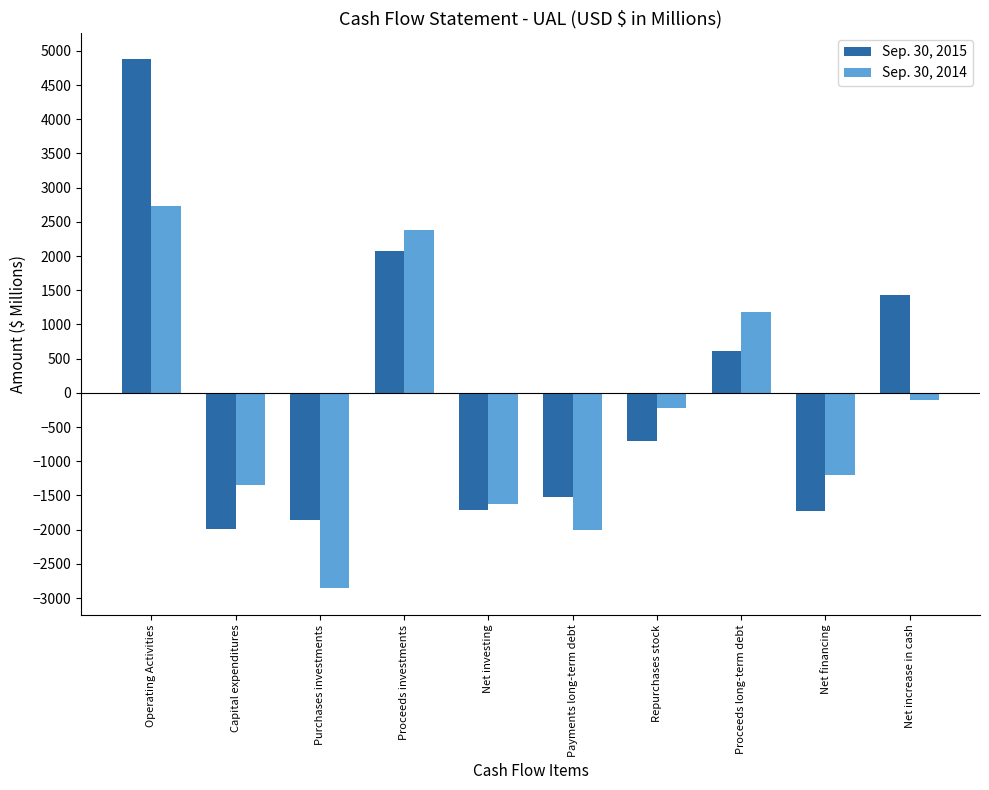

Which label corresponds to the largest value in the chart?

Operating Activities